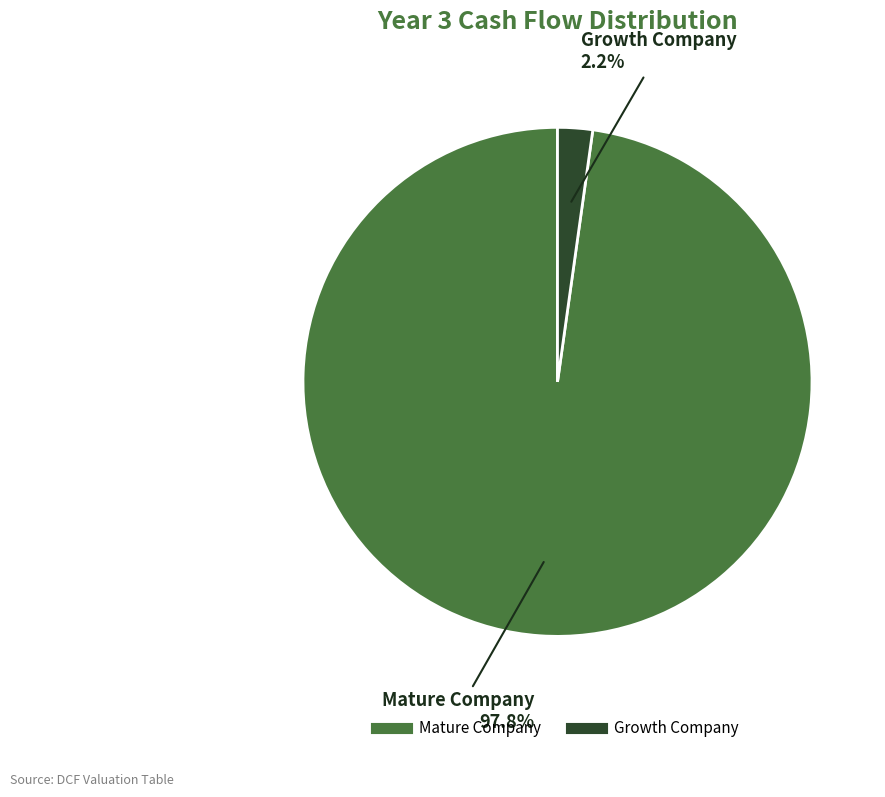

Which has a higher value, Mature Company or Growth Company?

Mature Company